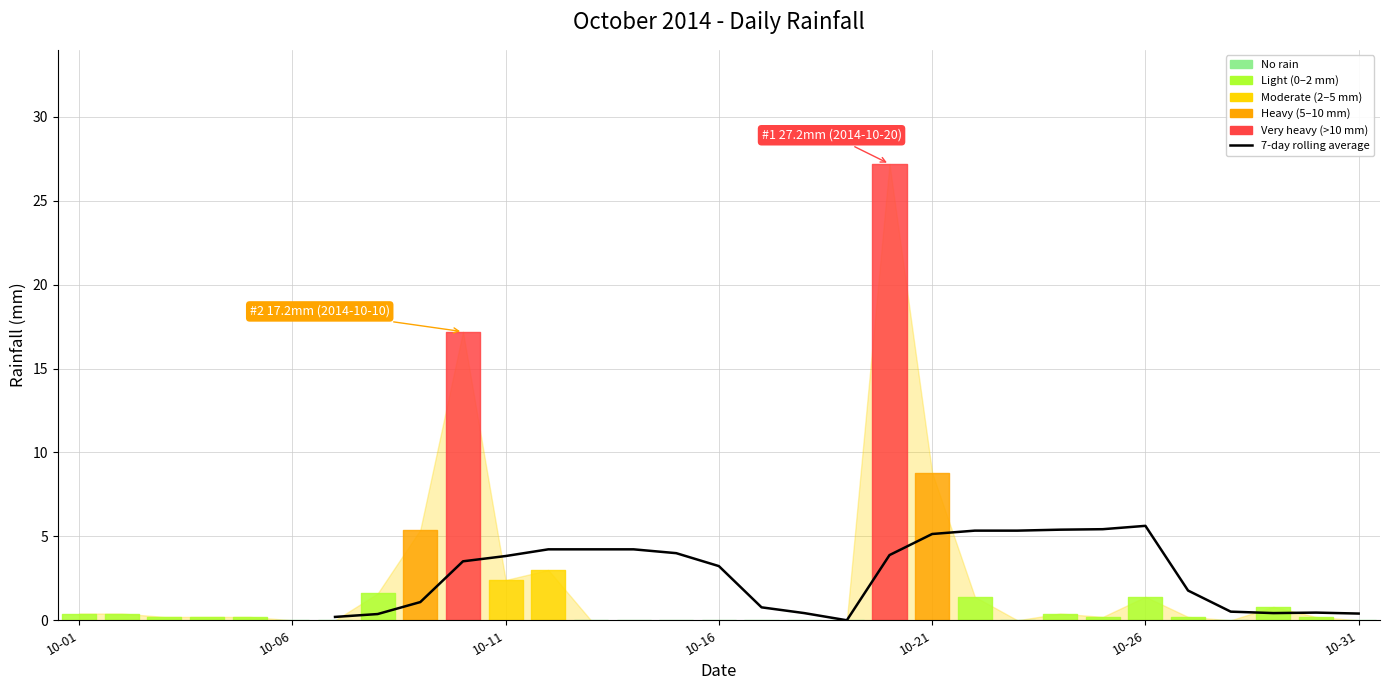

What is the difference between the maximum and second lowest values?

5.2